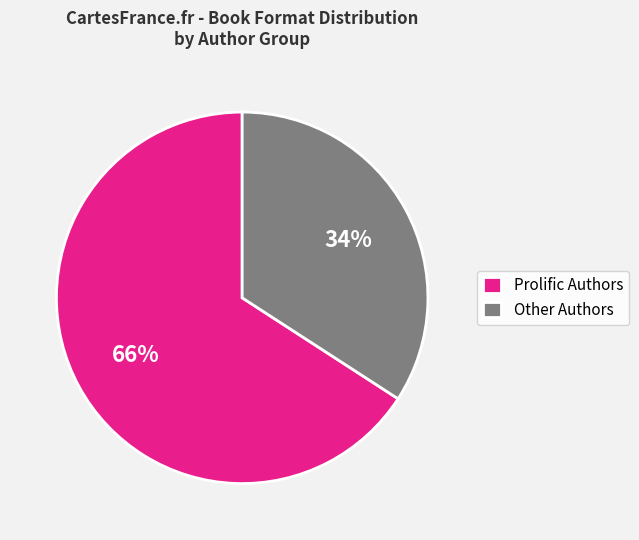

Approximately how many times larger is the value at Other Authors compared to Prolific Authors?

0.5